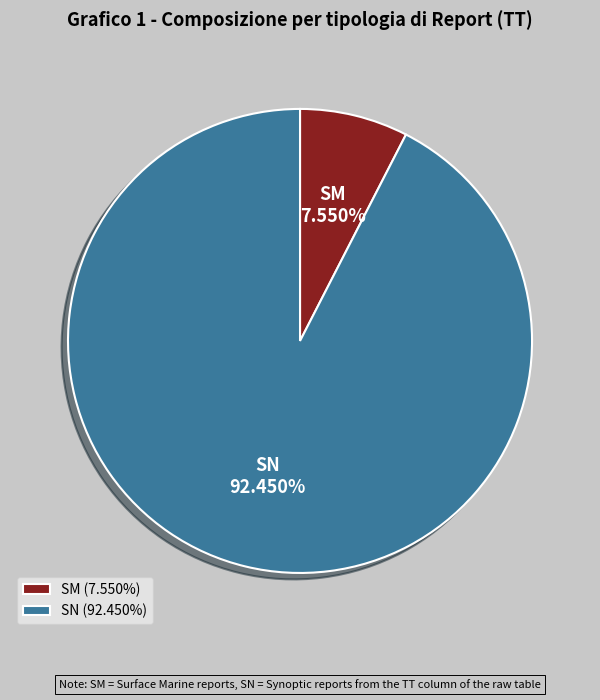

Does any single category account for the majority?

Yes